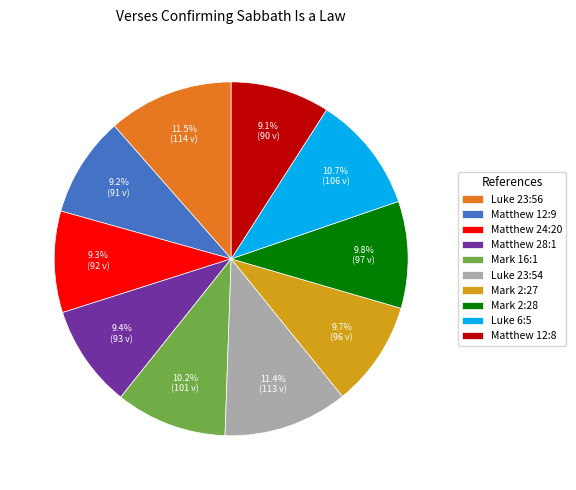

Approximately how many times larger is the value at Luke 23:54 compared to Luke 6:5?

1.1